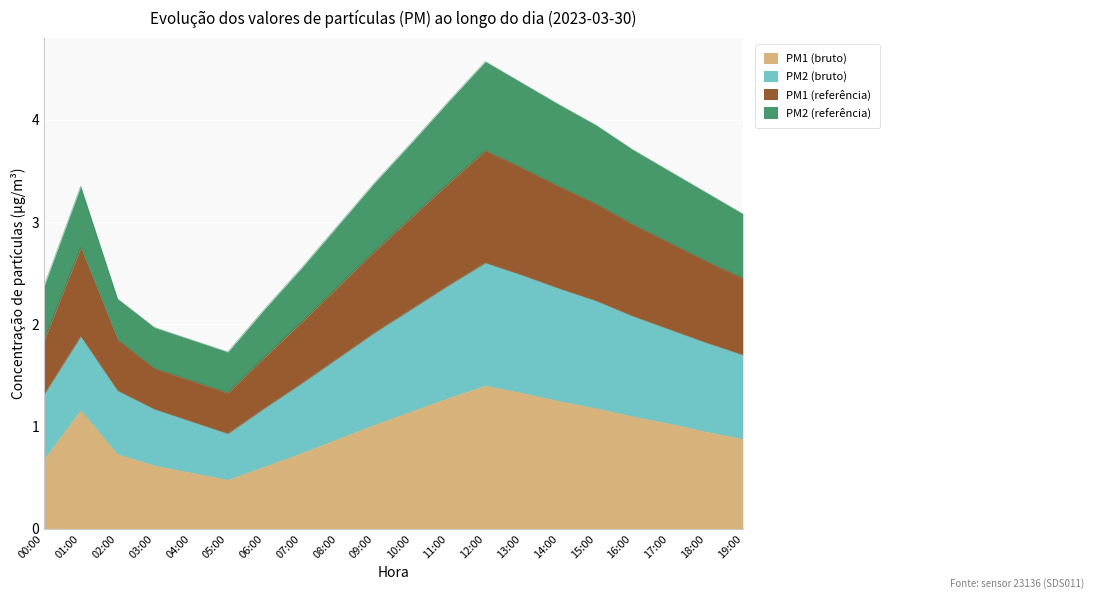

Reading left to right, what are all the values shown in this chart?

P1: 00:00=0.7	01:00=1.2	02:00=0.7	03:00=0.6	04:00=0.6	05:00=0.5	06:00=0.6	07:00=0.7	08:00=0.9	09:00=1.0	10:00=1.1	11:00=1.3	12:00=1.4	13:00=1.3	14:00=1.2	15:00=1.2	16:00=1.1	17:00=1.0	18:00=0.9	19:00=0.9
P2: 00:00=1.3	01:00=1.9	02:00=1.4	03:00=1.2	04:00=1.1	05:00=0.9	06:00=1.2	07:00=1.4	08:00=1.7	09:00=1.9	10:00=2.1	11:00=2.4	12:00=2.6	13:00=2.5	14:00=2.4	15:00=2.2	16:00=2.1	17:00=2.0	18:00=1.8	19:00=1.7
P1_extra: 00:00=2.4	01:00=3.4	02:00=2.2	03:00=2.0	04:00=1.9	05:00=1.7	06:00=2.1	07:00=2.5	08:00=3.0	09:00=3.4	10:00=3.8	11:00=4.2	12:00=4.6	13:00=4.4	14:00=4.2	15:00=3.9	16:00=3.7	17:00=3.5	18:00=3.3	19:00=3.1
P2_extra: 00:00=1.8	01:00=2.8	02:00=1.9	03:00=1.6	04:00=1.5	05:00=1.3	06:00=1.7	07:00=2.0	08:00=2.4	09:00=2.7	10:00=3.0	11:00=3.4	12:00=3.7	13:00=3.5	14:00=3.4	15:00=3.2	16:00=3.0	17:00=2.8	18:00=2.6	19:00=2.5